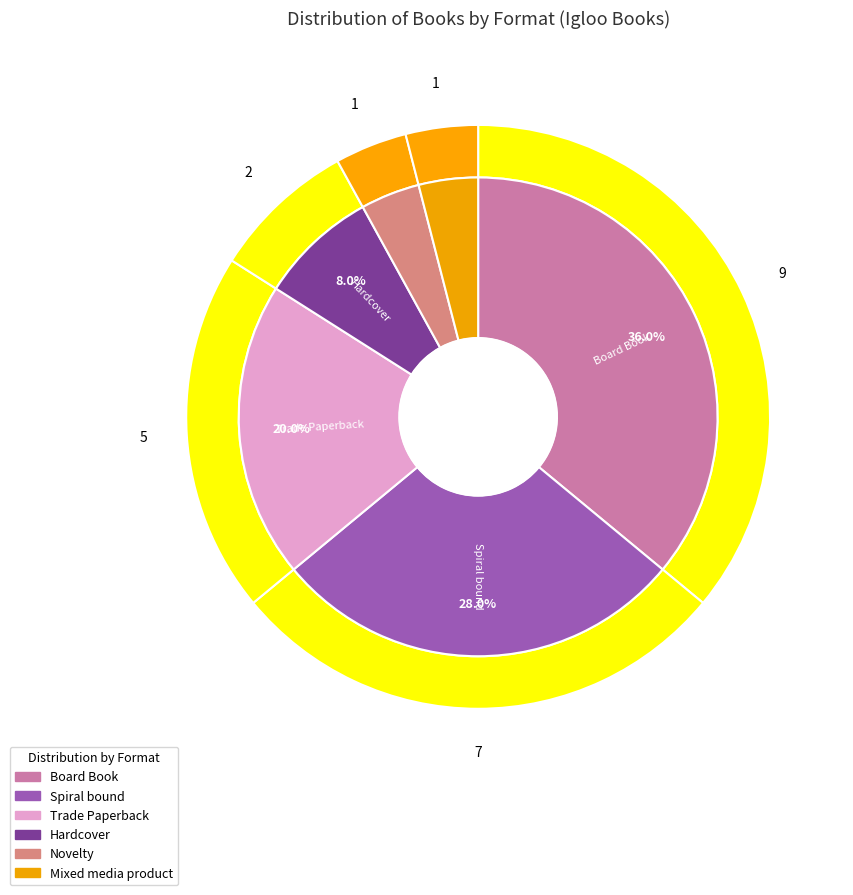

To the nearest percent, what is the average slice percentage?

17%